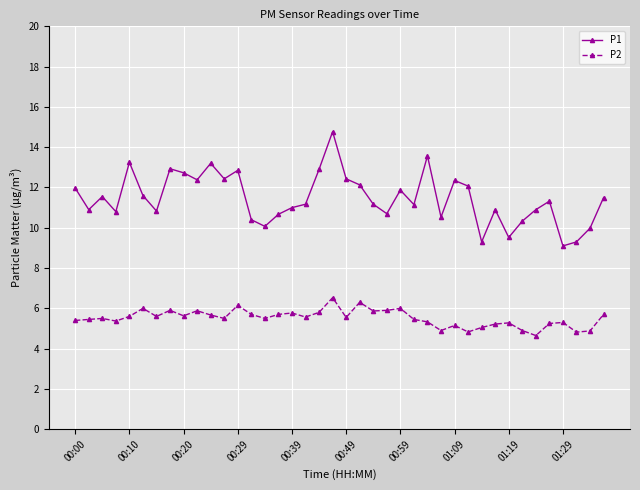

What is the value of the P1 point at the 36th from the left?

11.3